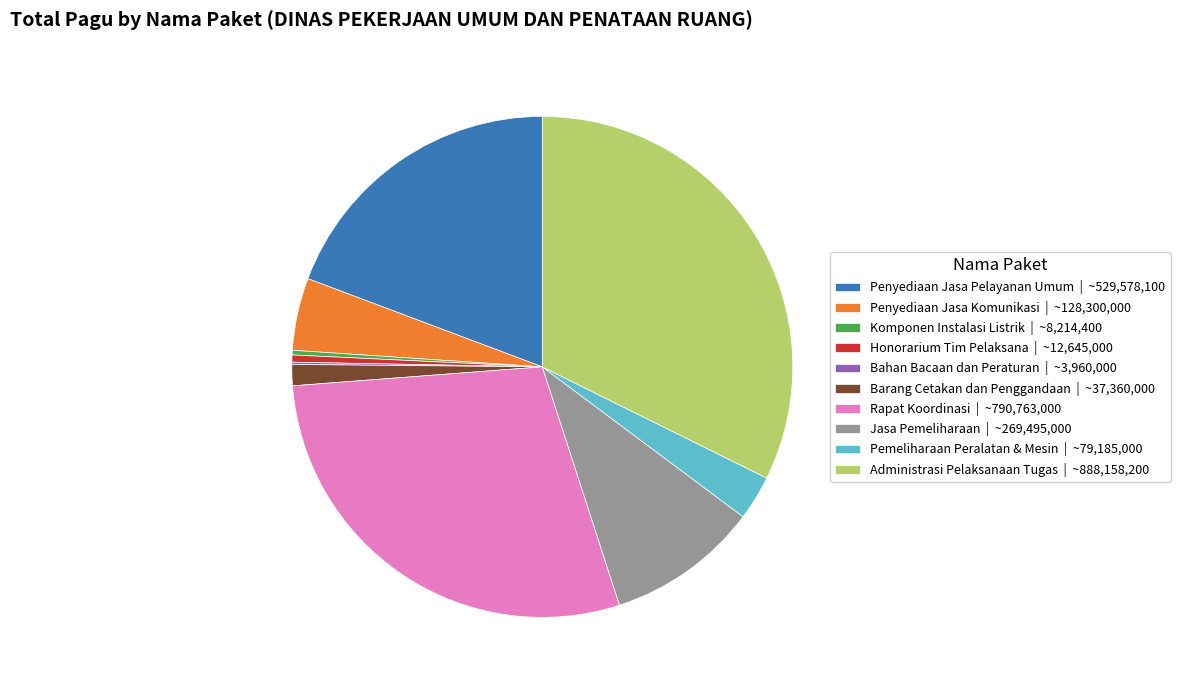

True or false: Pemeliharaan Peralatan & Mesin | ~79,185,000 accounts for 3% of the total.

True